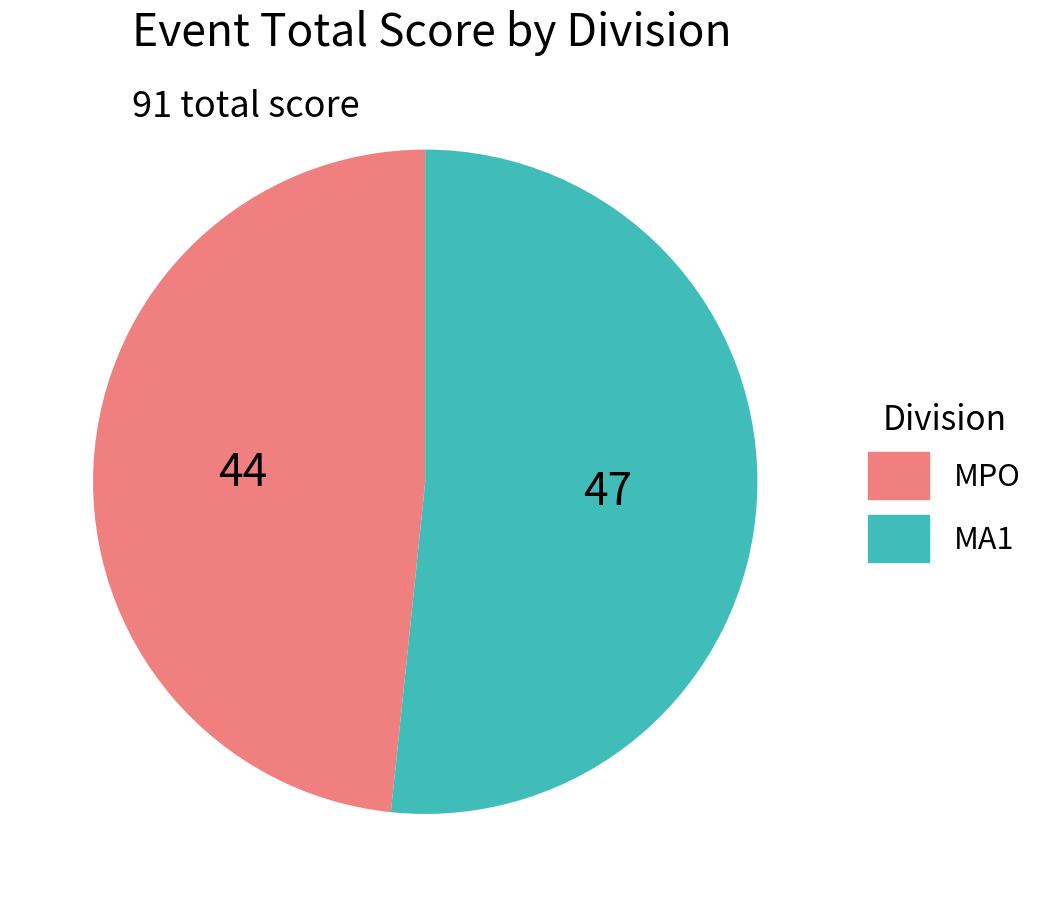

Do MA1 and MPO together represent more than half of the pie?

Yes